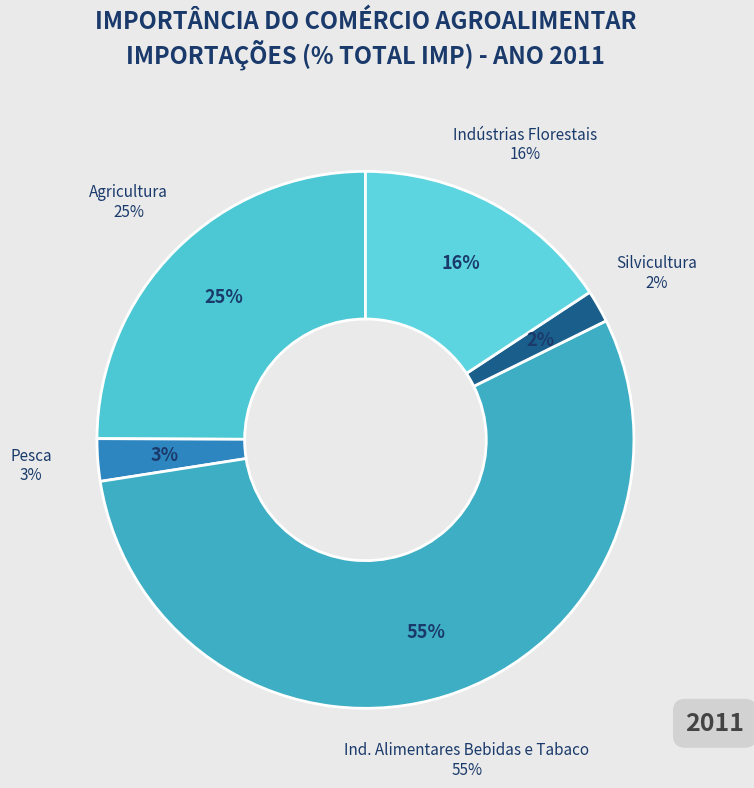

To the nearest percent, what is the difference between the Agricultura and Ind. Alimentares Bebidas e Tabaco slice percentages?

30%